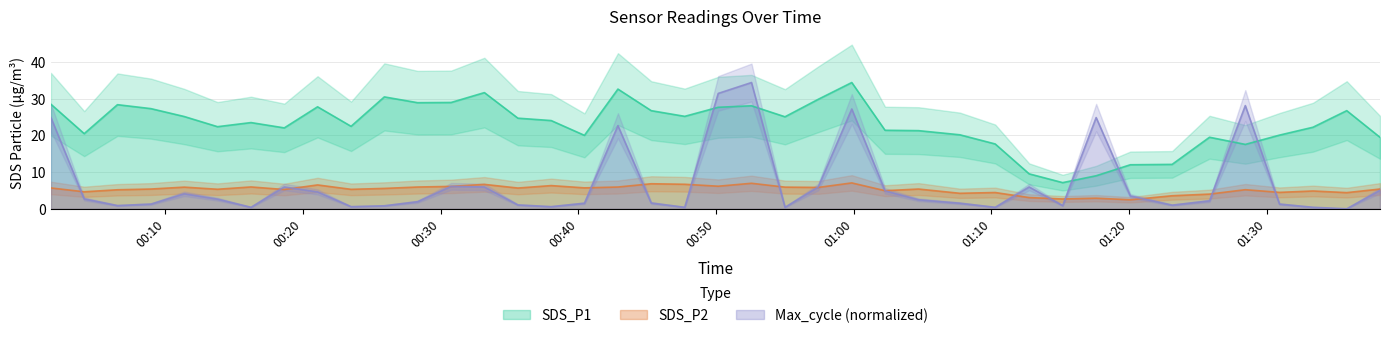

What is the value of the Max_cycle point at the 17th from the left?

1.5